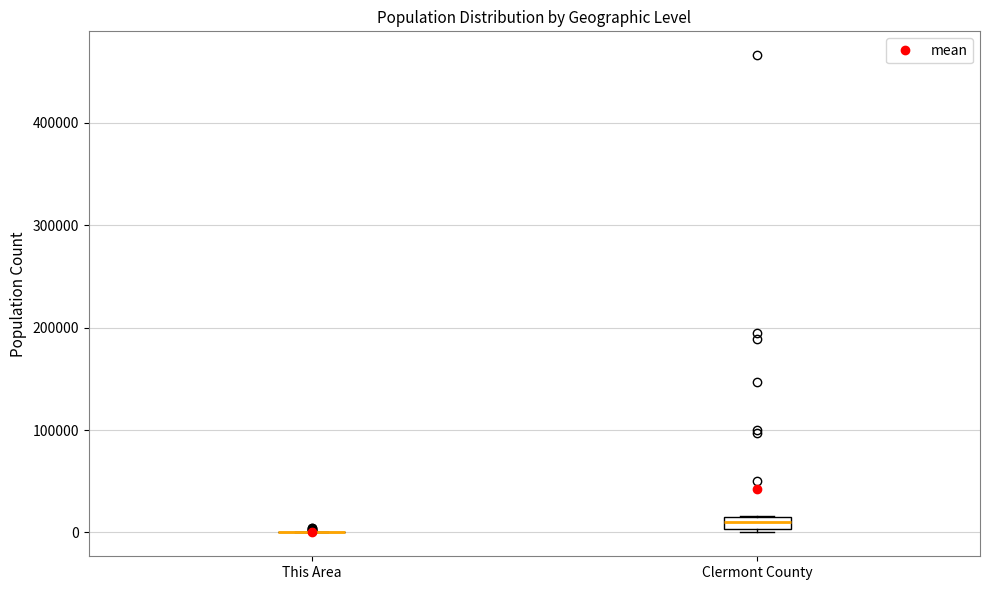

Which box is the tallest, from its lower edge to its upper edge?

Clermont County